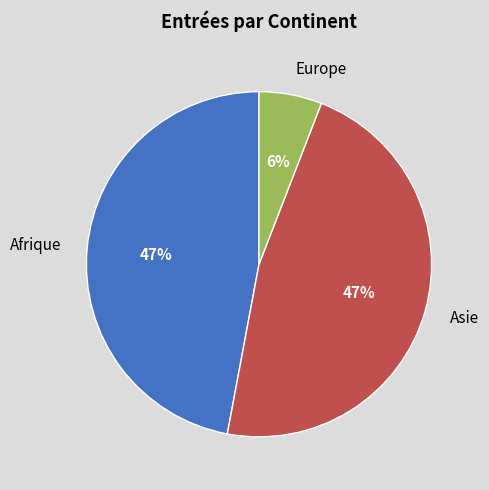

To the nearest percent, what portion does Afrique represent?

47%